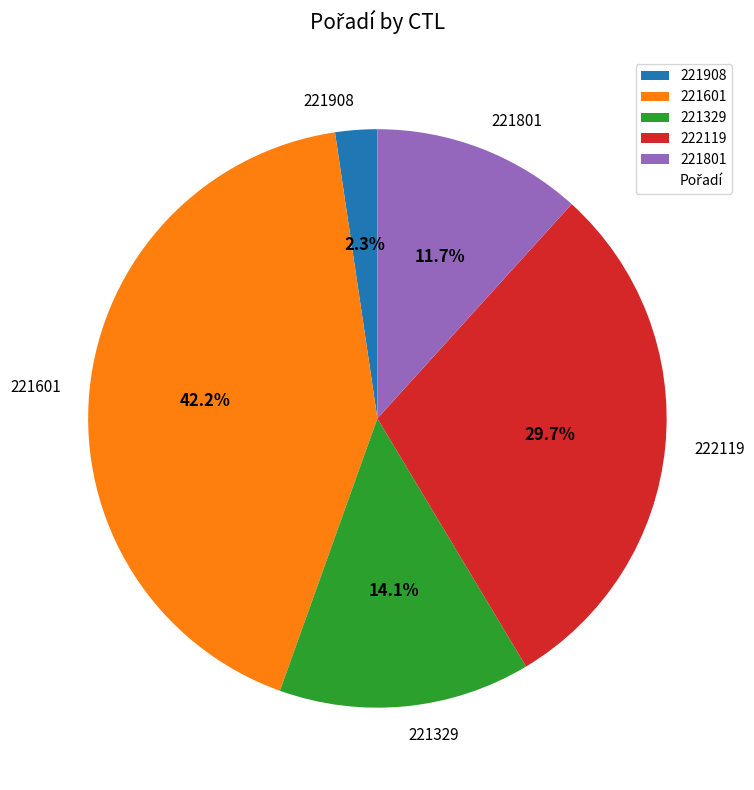

Is there a majority slice in this chart?

No